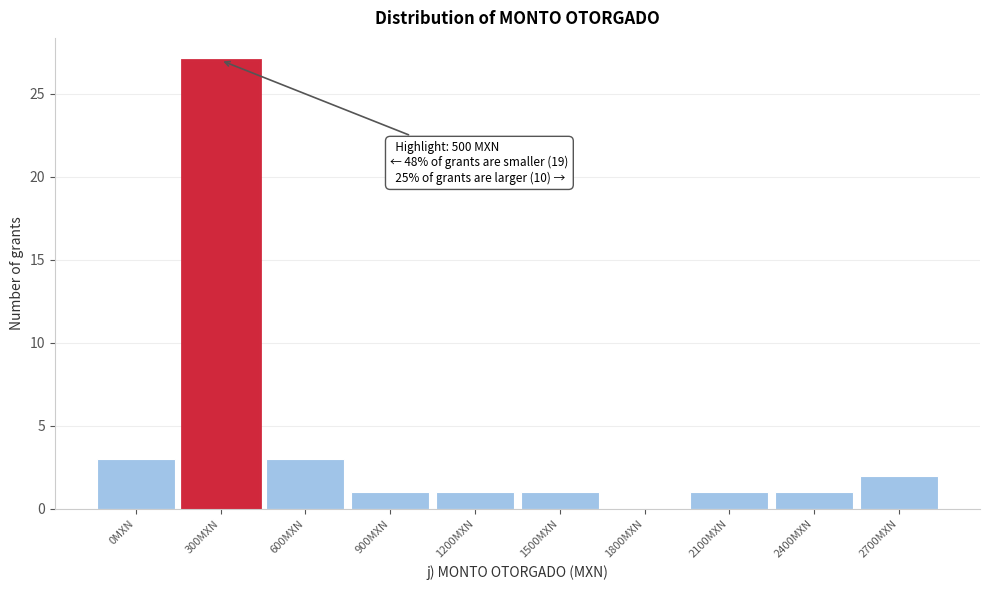

Reading left to right, list all the values displayed in this chart.

0MXN=3	300MXN=27	600MXN=3	900MXN=1	1200MXN=1	1500MXN=1	1800MXN=0	2100MXN=1	2400MXN=1	2700MXN=2